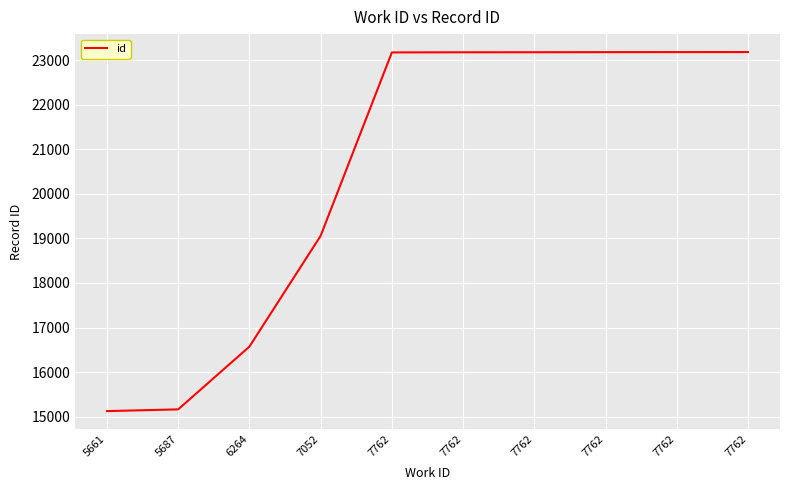

Is it true that the value at 7052 is 12868?

False